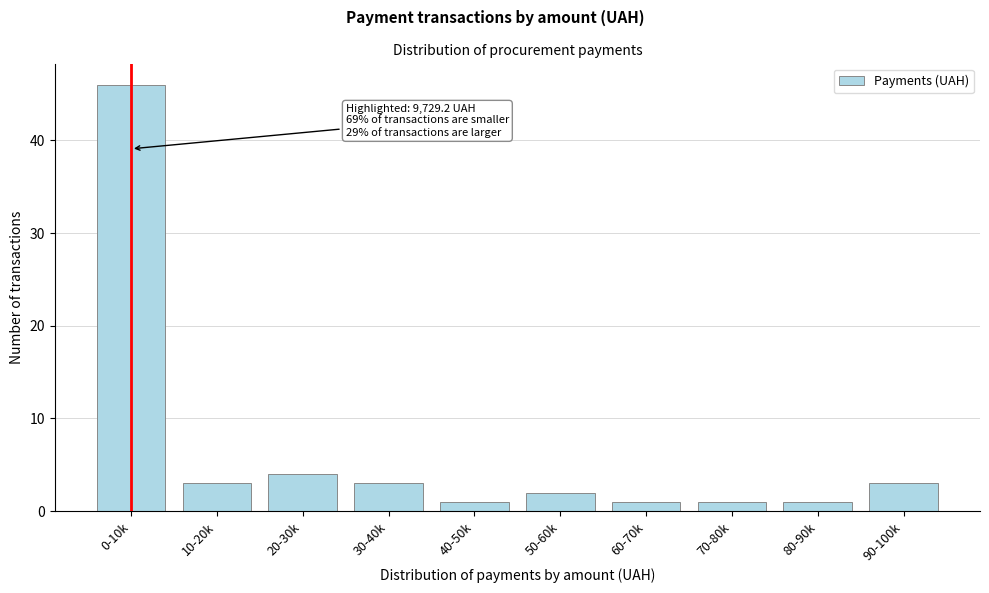

Reading left to right, what are all the values shown in this chart?

46	3	4	3	1	2	1	1	1	3